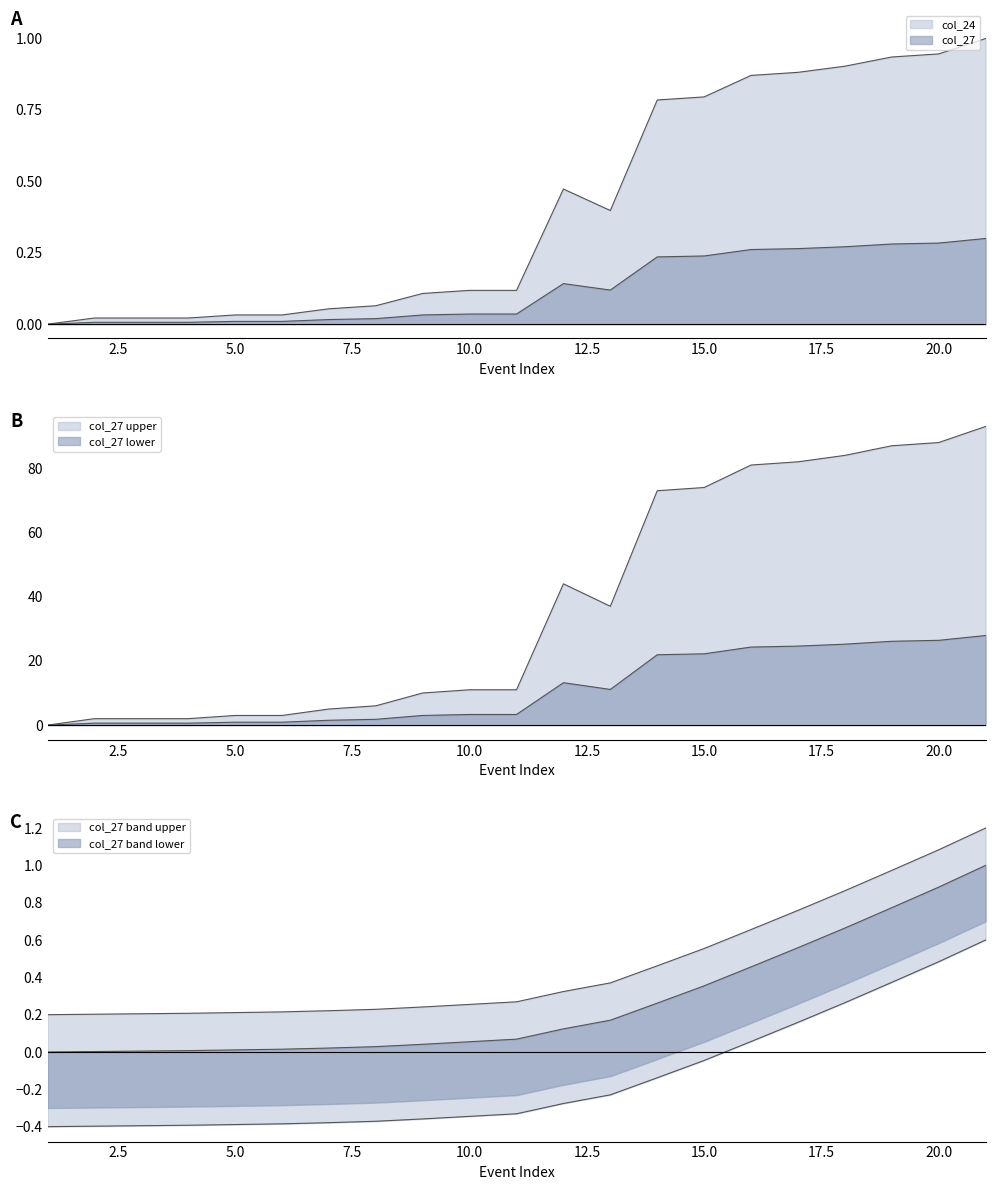

What is the difference between the second highest and second lowest values?

0.9